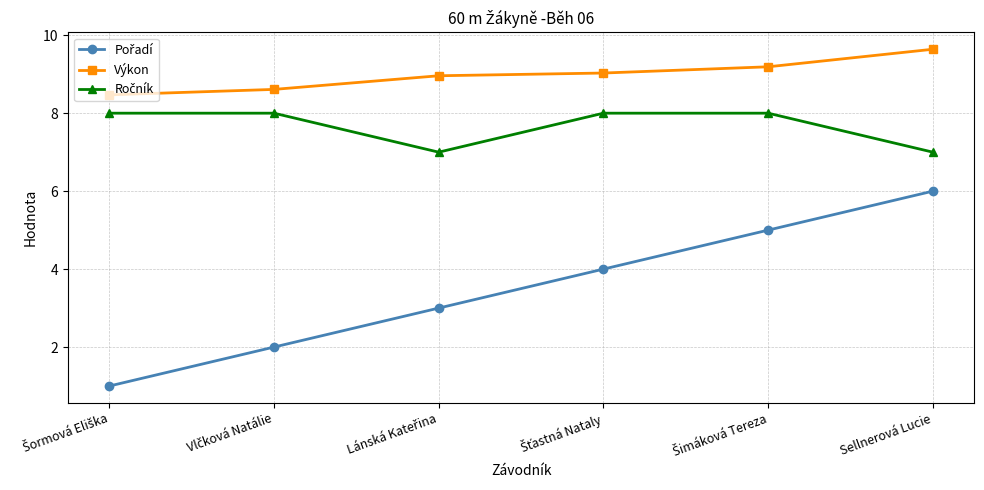

What position from the right is Sellnerová Lucie?

1